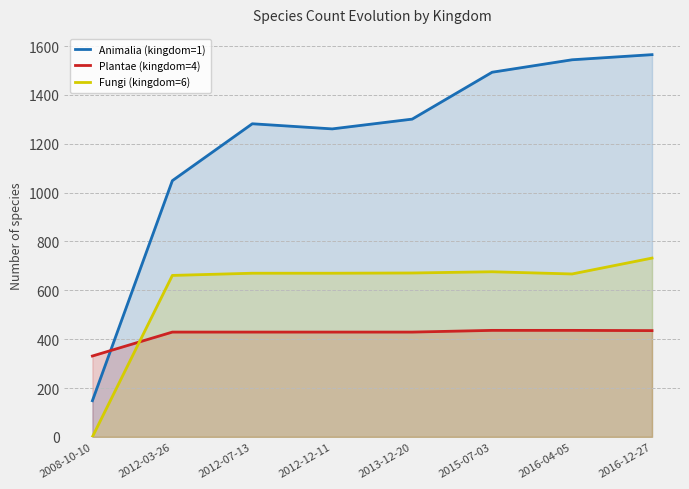

What is the maximum value shown in the chart?

1565